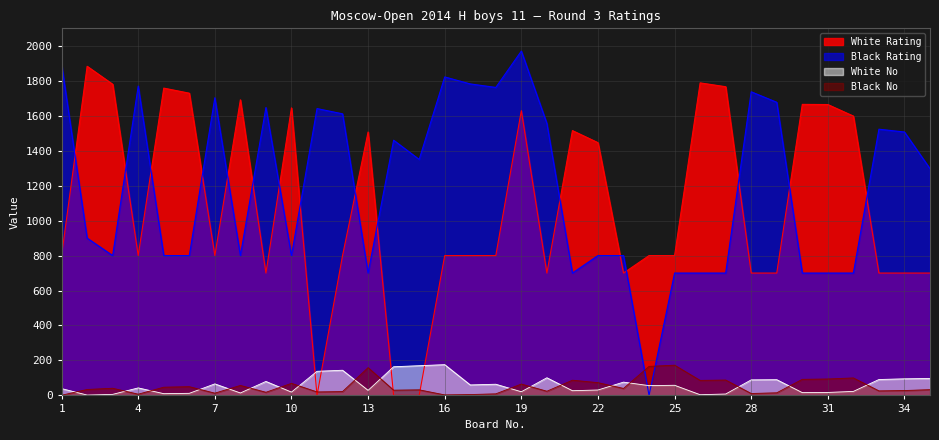

How many lines are shown in the chart?

4